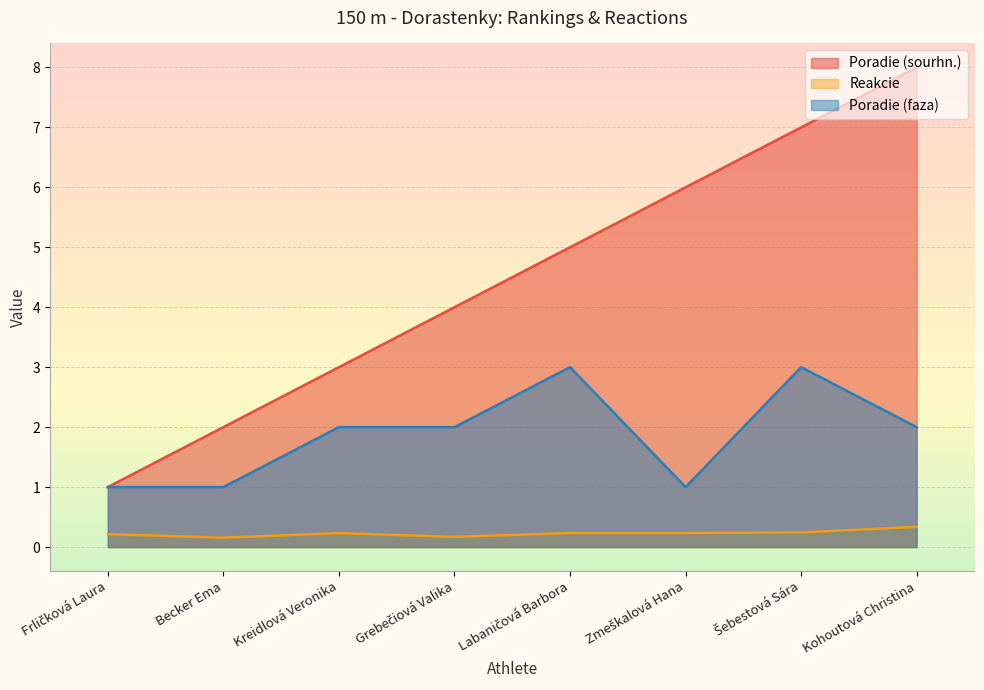

Rank the series at Becker Ema from lowest to highest value.

Reakcie, Poradie (faza), Poradie (sourhn.)